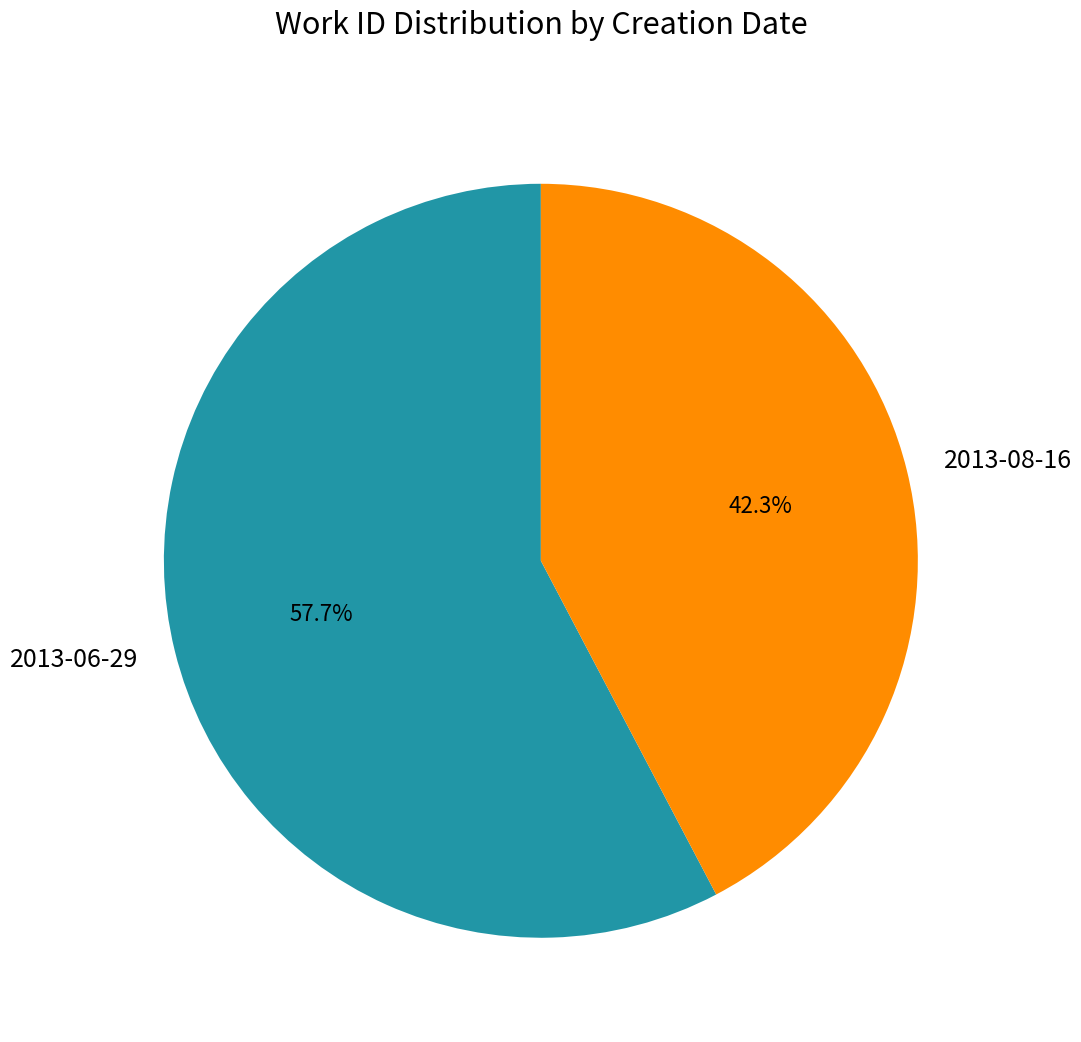

To the nearest percent, what is the combined percentage of 2013-06-29 and 2013-08-16?

100%